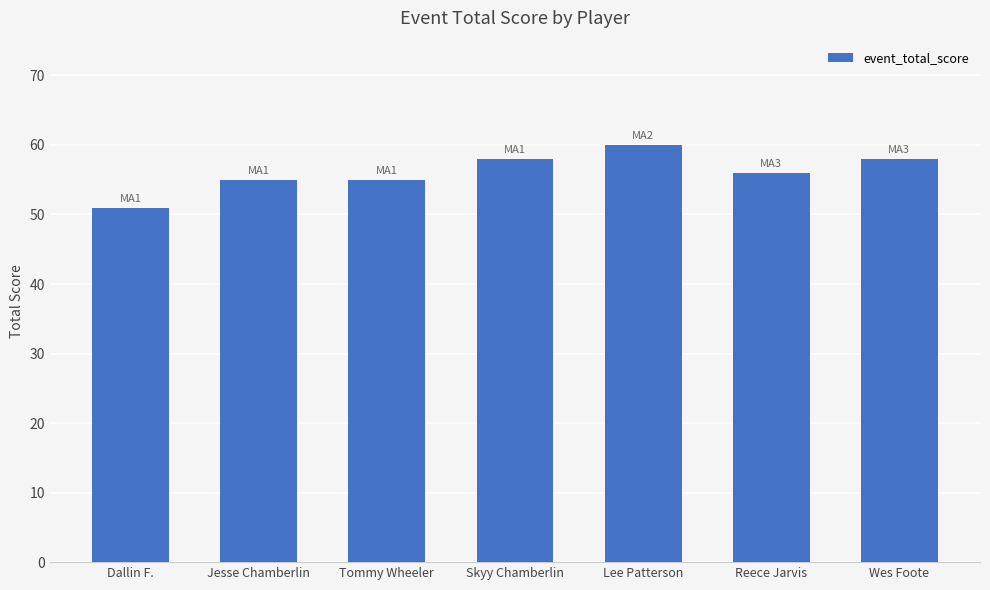

At which category does the chart reach its minimum across all series?

Dallin F.